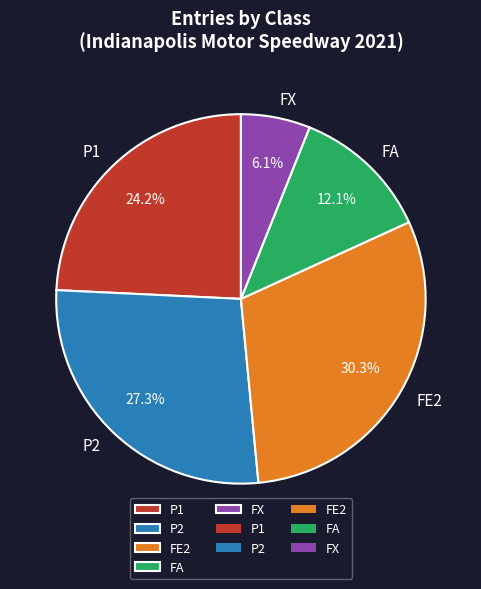

What is the smallest slice in the pie chart?

FX